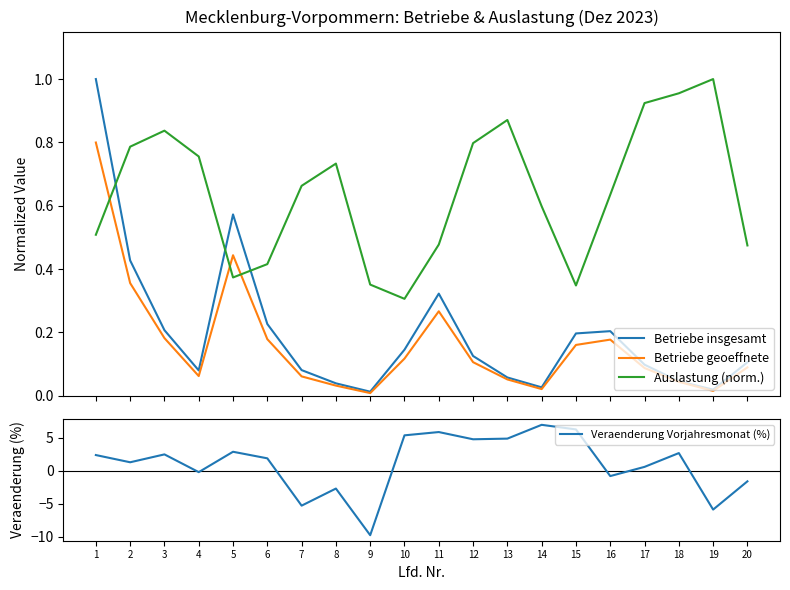

What is the difference between the Betriebe insgesamt values at 12 and 5?

0.4